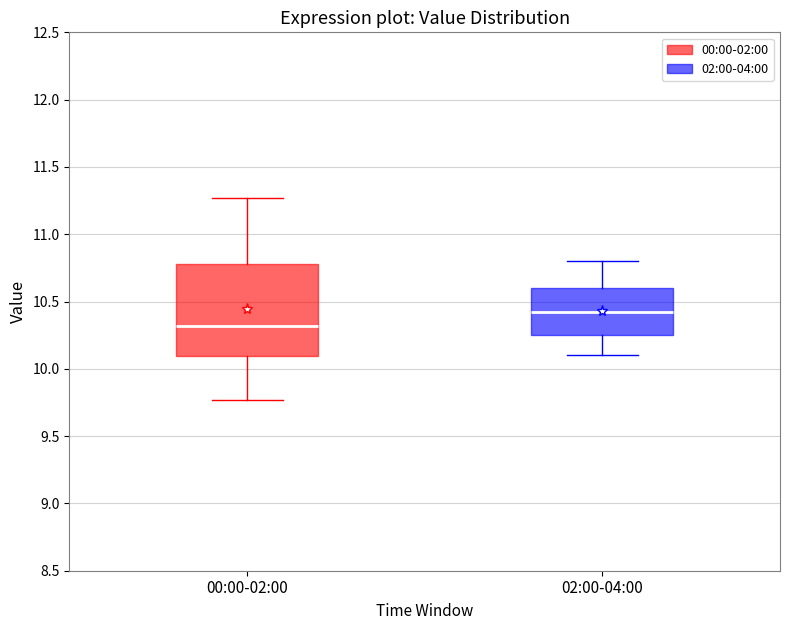

Comparing the boxes themselves (not the whiskers), which one is the tallest?

00:00-02:00